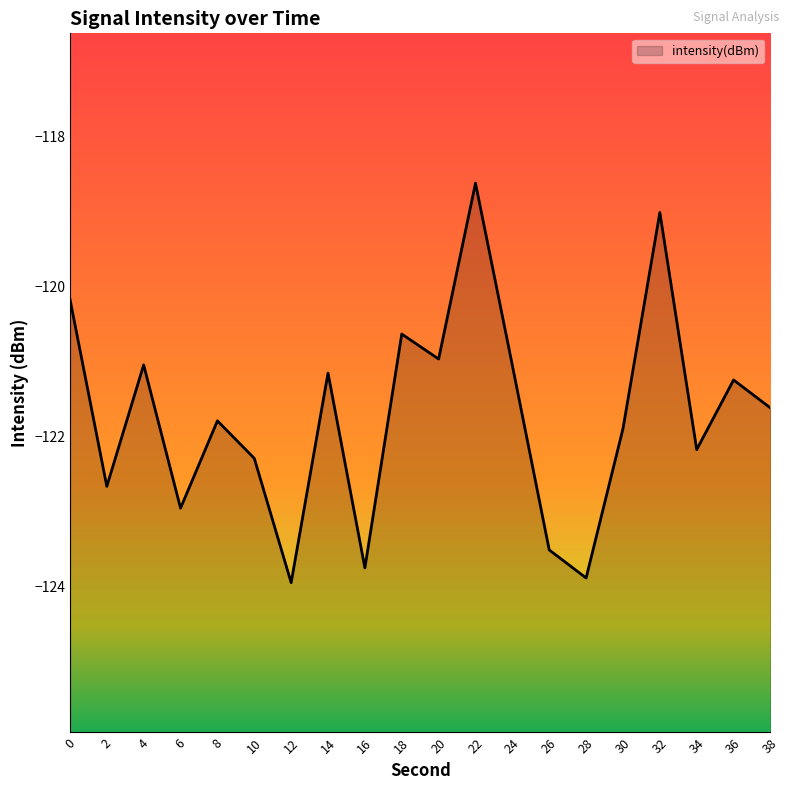

List the labels in order of value, largest first.

22, 32, 0, 18, 20, 4, 24, 14, 36, 38, 8, 30, 34, 10, 2, 6, 26, 16, 28, 12